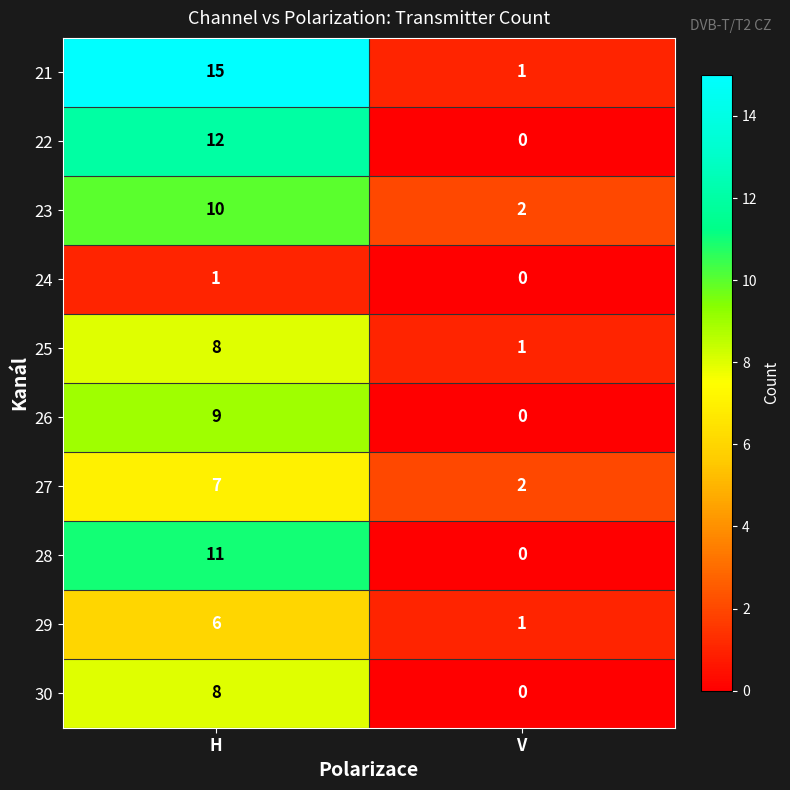

List the labels in order of 30 value, largest first.

H, V